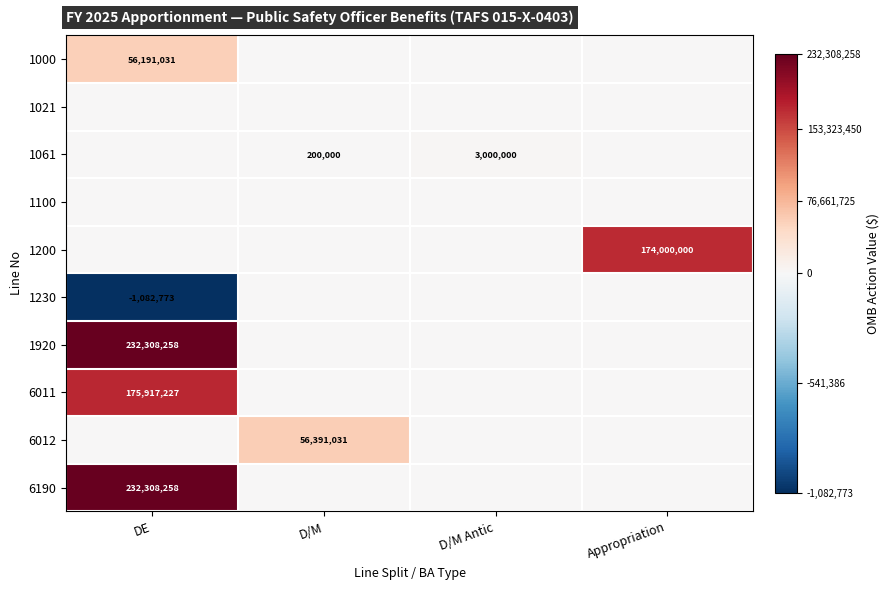

Which has a higher value, DE or D/M?

DE